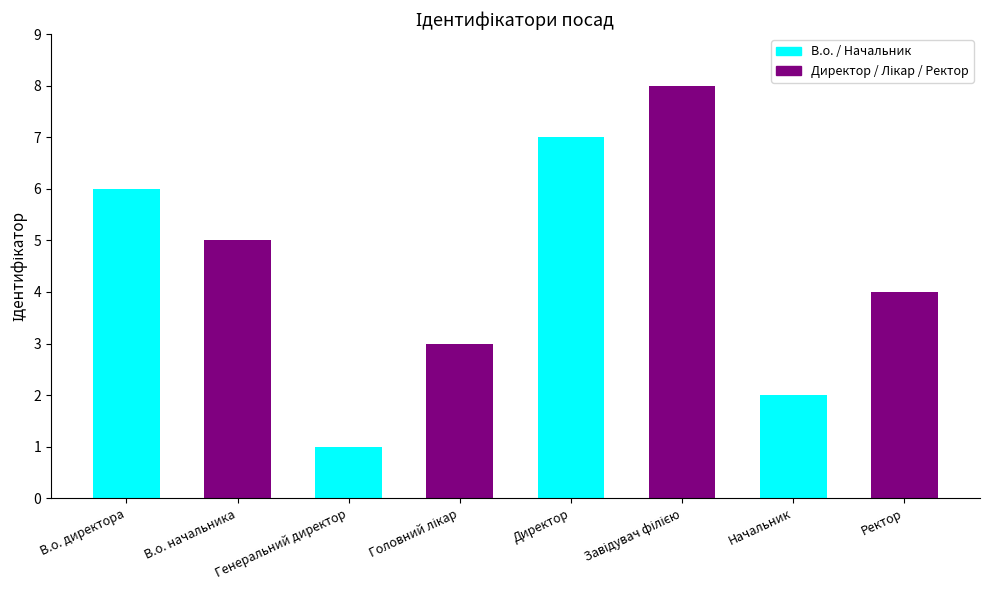

What is the value of the 7th bar from the left?

2